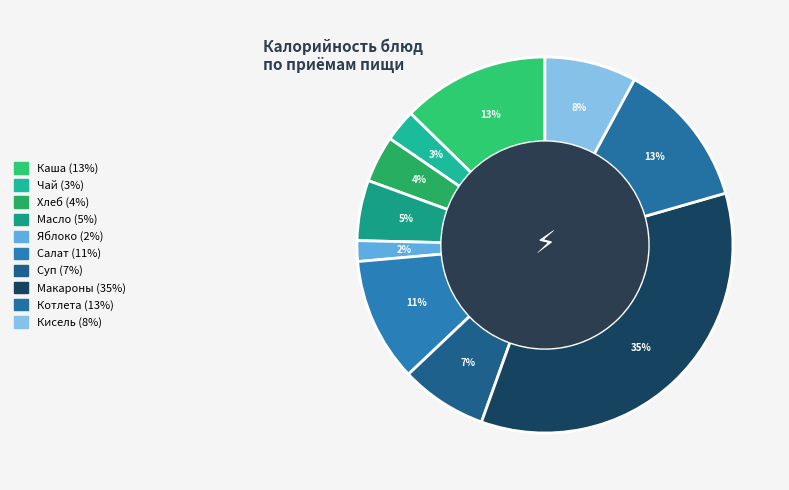

How many slices are in this pie chart?

10